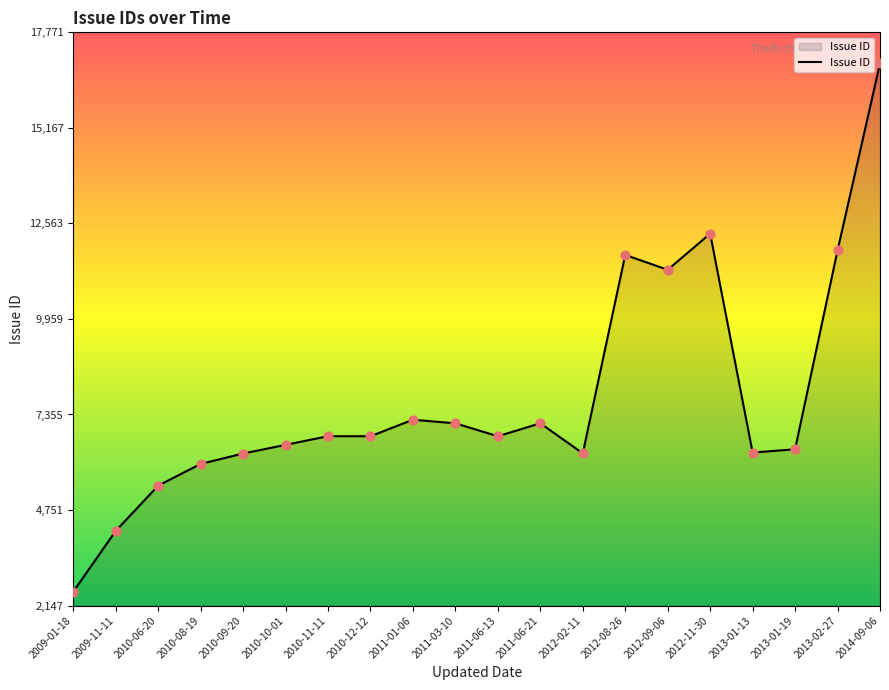

Approximately how many times larger is the value at 2009-11-11 compared to 2013-01-13?

0.7